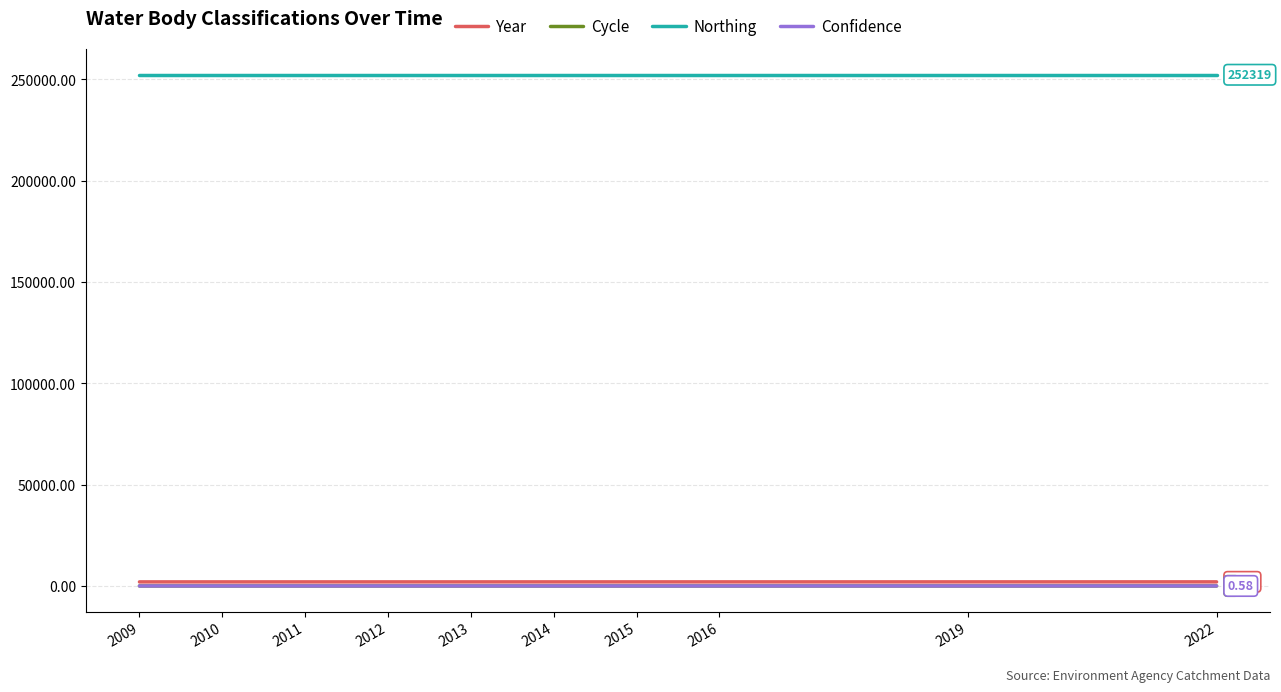

Which series has the largest total across all categories?

Northing